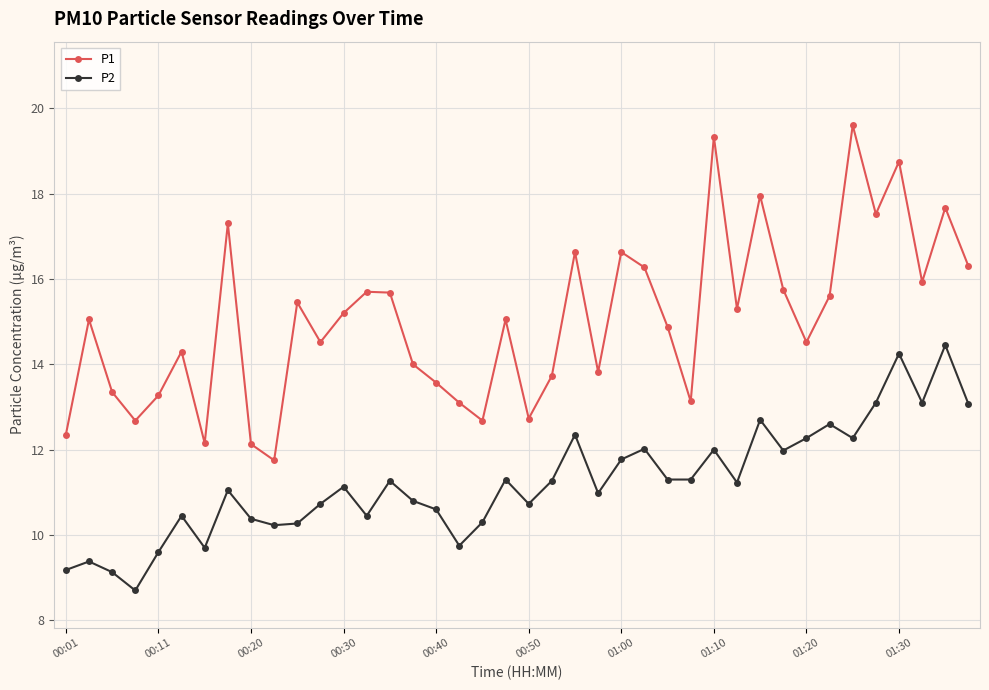

Rank the series by their maximum value, from highest to lowest.

P1, P2